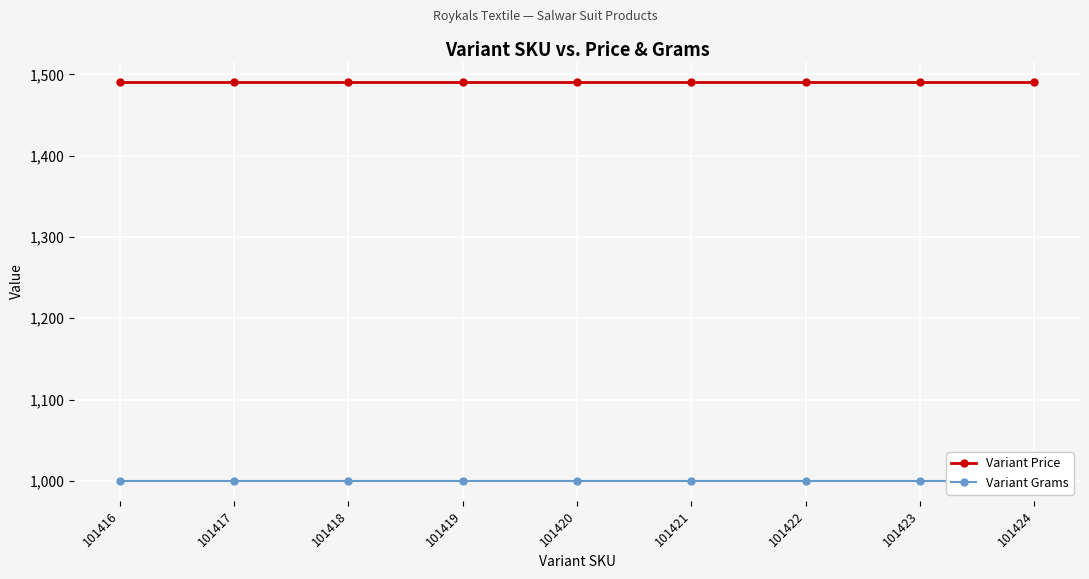

Which series has the largest total across all categories?

Variant Price